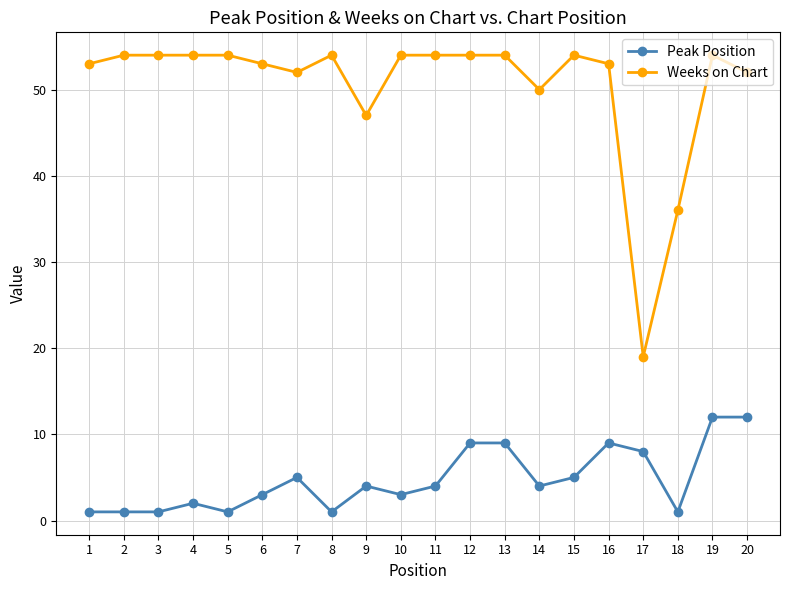

What is the value of the Peak Position point at the 2nd from the left?

1